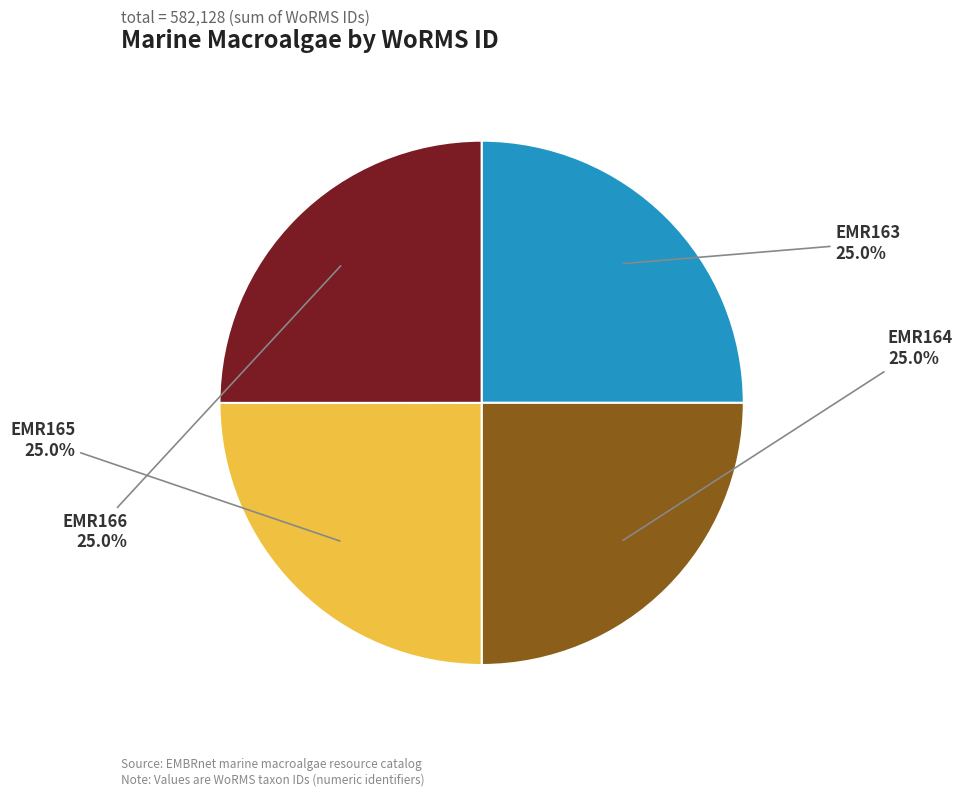

How many slices are in this pie chart?

4